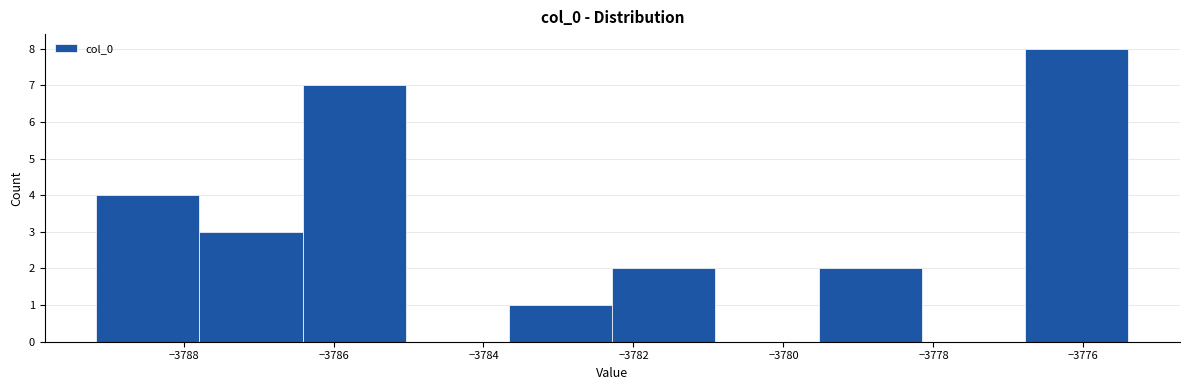

Over which range of the x-axis is the bar tallest?

-3776.8 to -3775.4